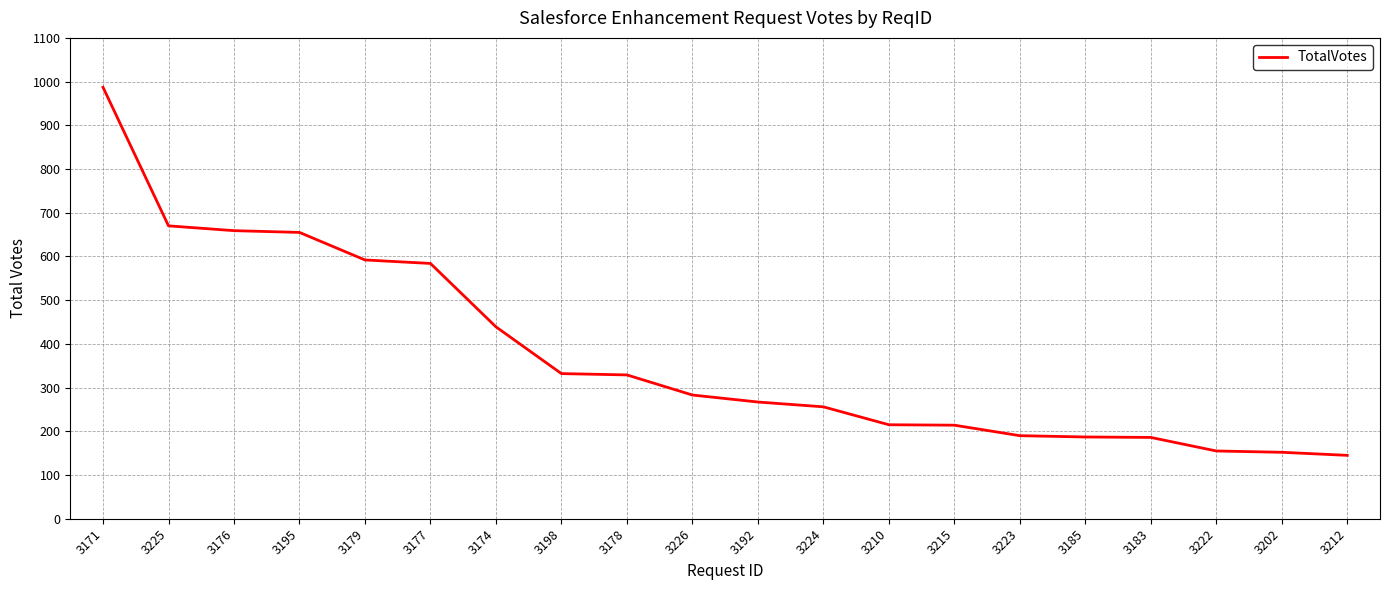

Between 3210 and 3192, which is larger?

3192